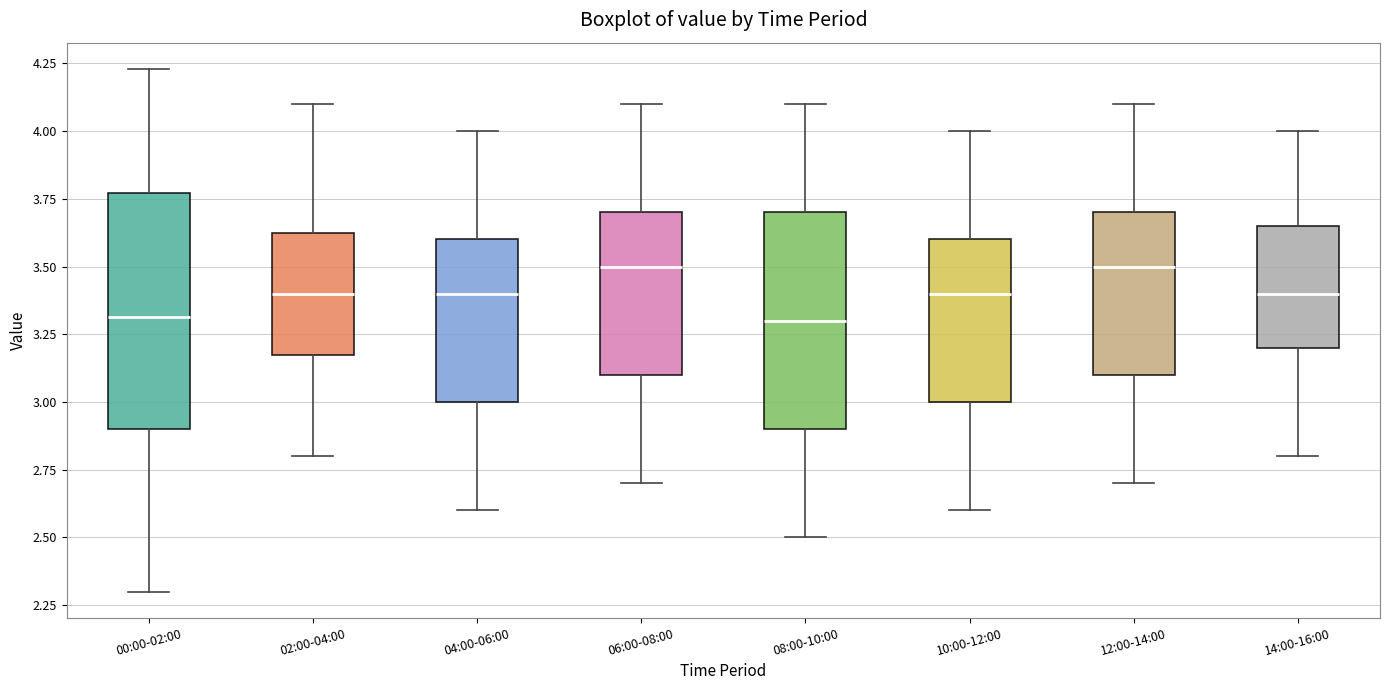

Reading left to right, read every box against the y-axis: the position of its median line, the range the box covers, and the ends of its whiskers. The values are not printed on the chart, so give them approximately, as read against the axis.

00:00-02:00: median 3.30, box 2.90 to 3.75, whiskers 2.30 to 4.25
02:00-04:00: median 3.40, box 3.20 to 3.65, whiskers 2.80 to 4.10
04:00-06:00: median 3.40, box 3.00 to 3.60, whiskers 2.60 to 4.00
06:00-08:00: median 3.50, box 3.10 to 3.70, whiskers 2.70 to 4.10
08:00-10:00: median 3.30, box 2.90 to 3.70, whiskers 2.50 to 4.10
10:00-12:00: median 3.40, box 3.00 to 3.60, whiskers 2.60 to 4.00
12:00-14:00: median 3.50, box 3.10 to 3.70, whiskers 2.70 to 4.10
14:00-16:00: median 3.40, box 3.20 to 3.65, whiskers 2.80 to 4.00